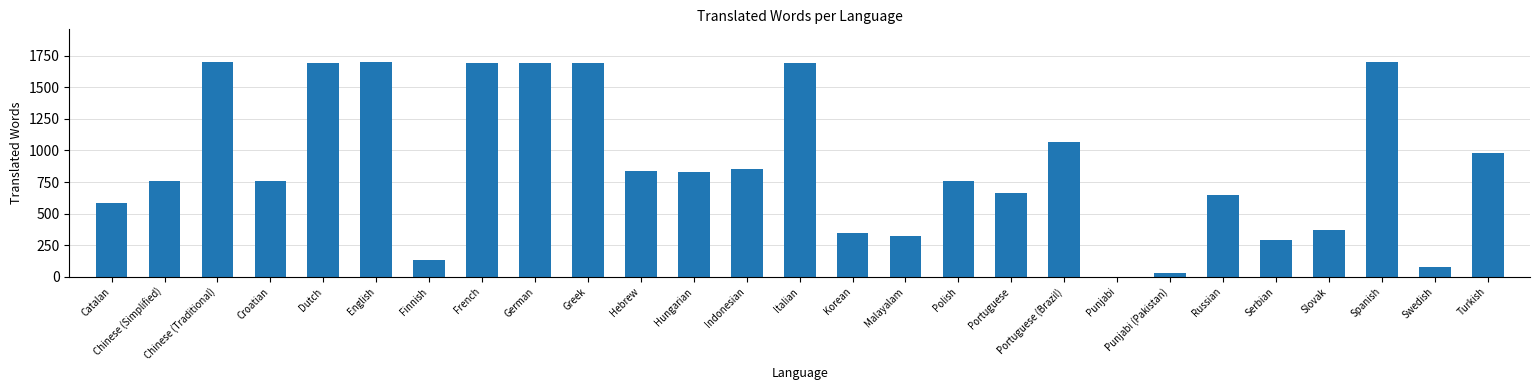

What is the sum of the values at Chinese (Simplified) and Russian?

1406